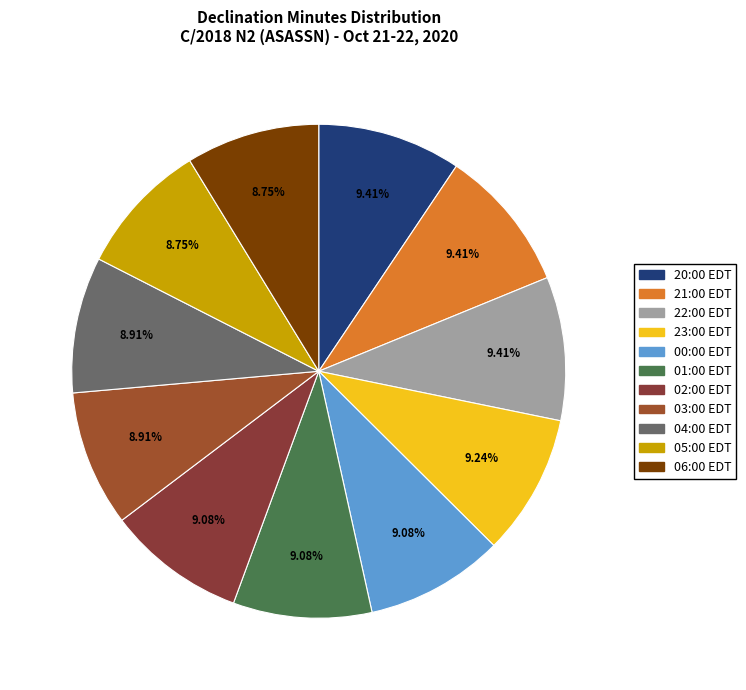

To the nearest percent, what is the average slice percentage?

9%